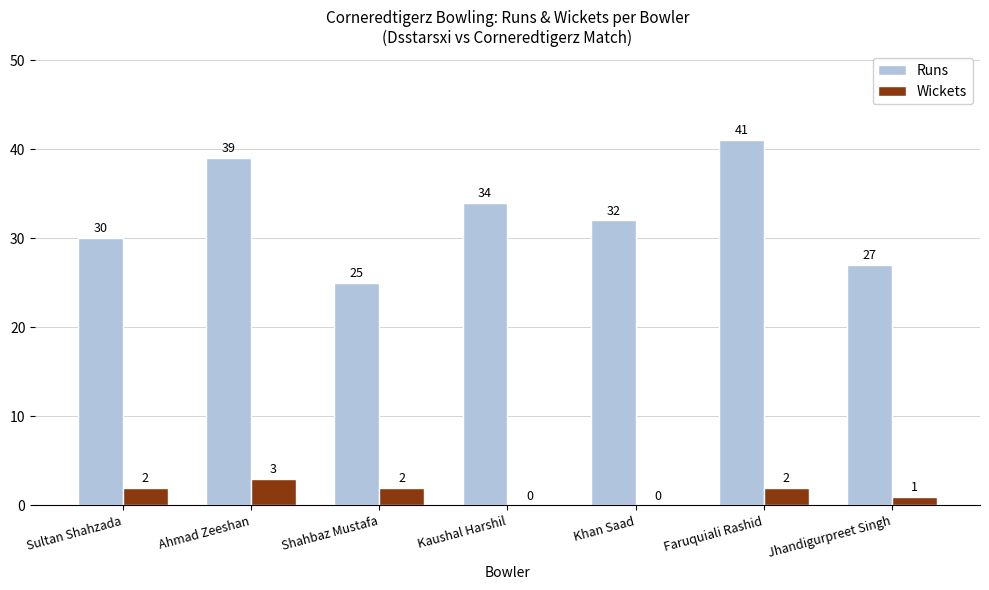

What is the difference between the Runs values at Jhandigurpreet Singh and Khan Saad?

5